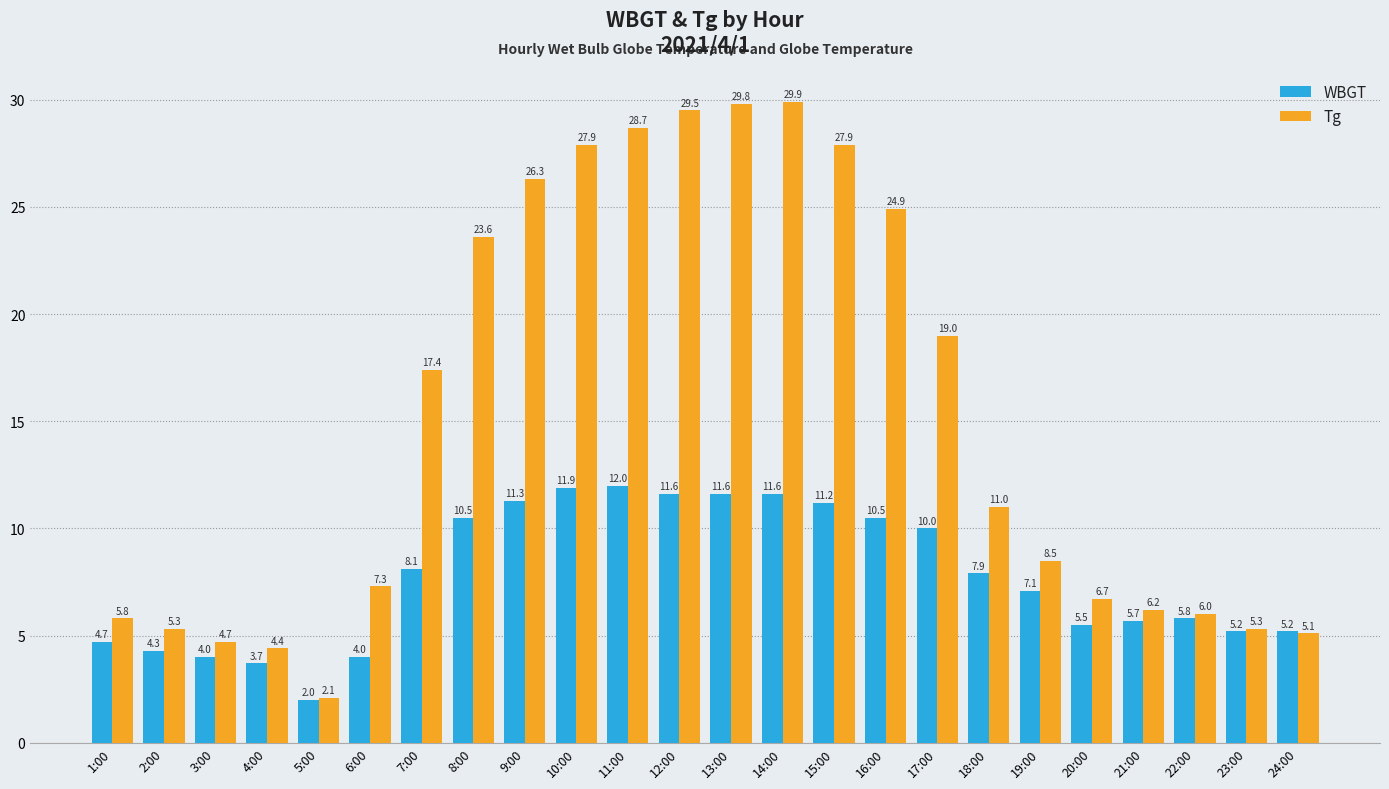

What is the total value across all series at 4:00?

8.1